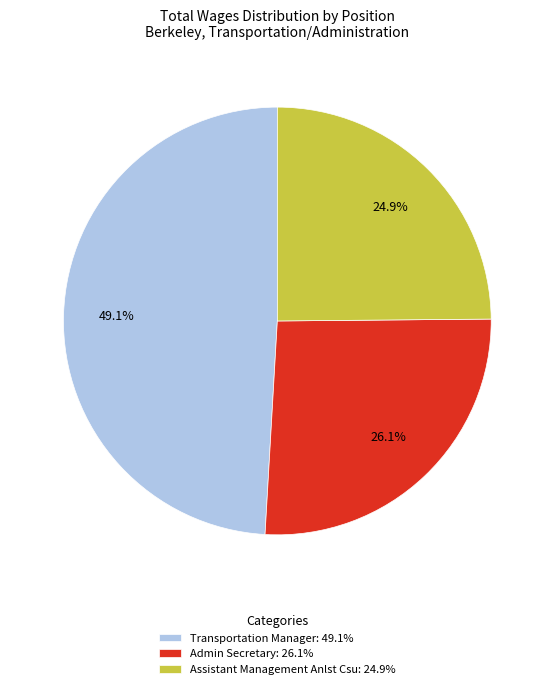

To the nearest percent, what is the difference between the largest and smallest slice percentages?

24%